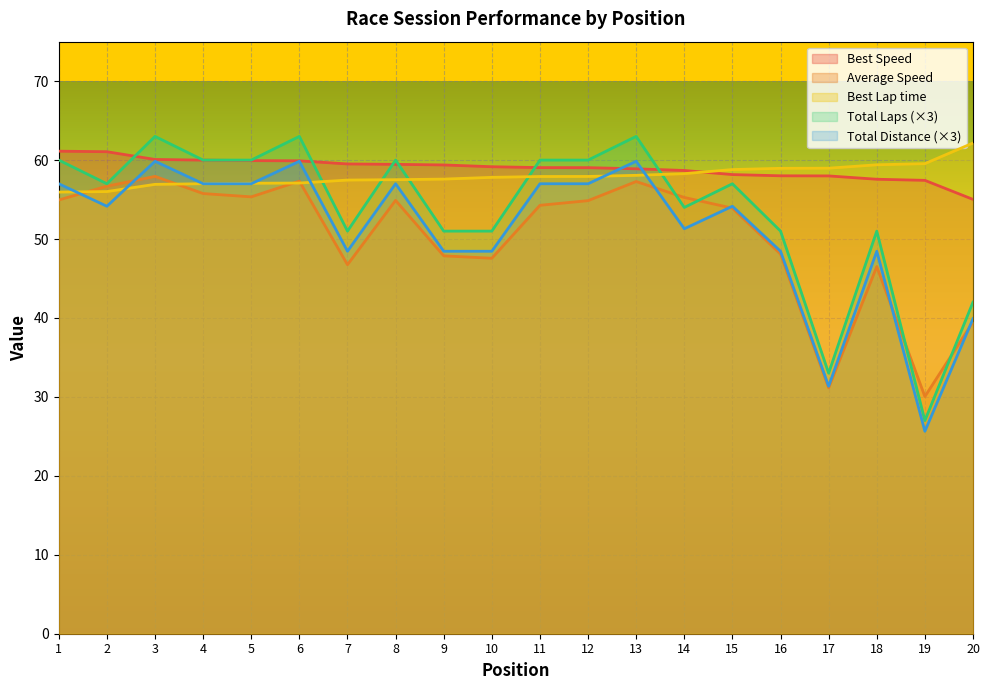

List the series in order of their peak value, highest first.

Total Laps (×3), Best Lap time, Best Speed, Total Distance (×3), Average Speed